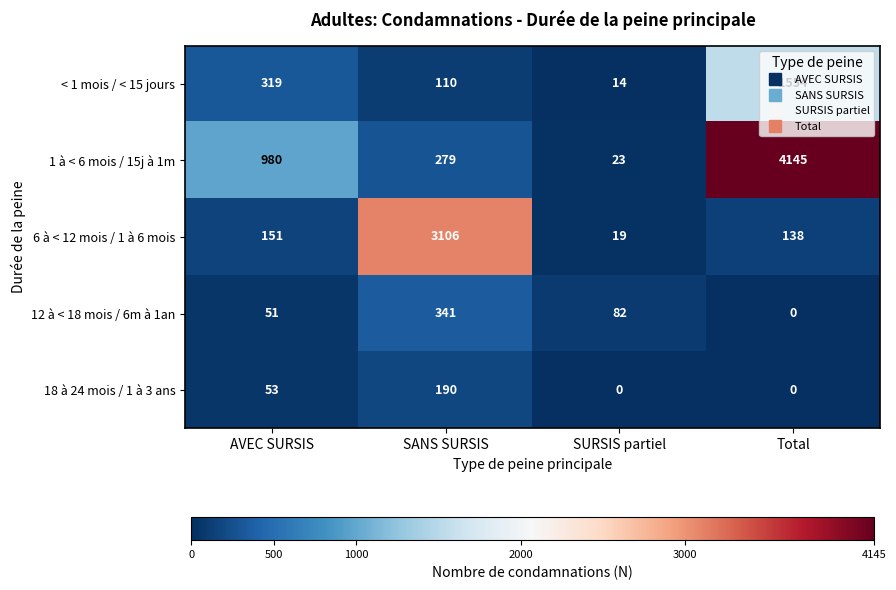

What is the average value of the < 1 mois / < 15 jours series?

499